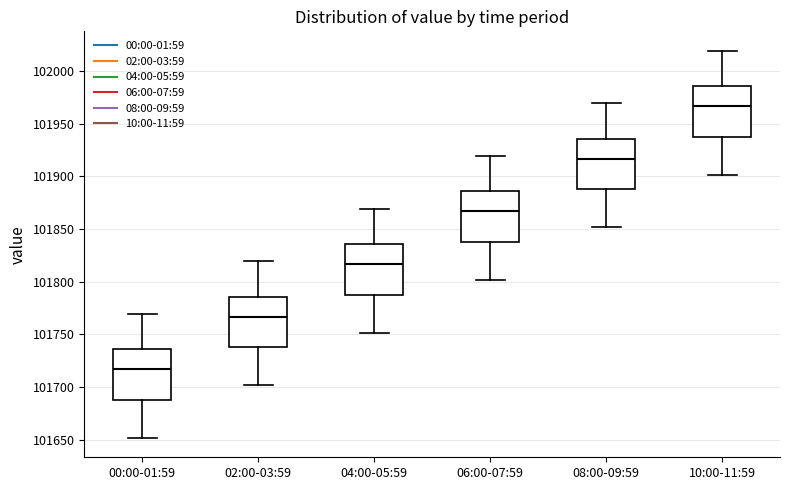

Which box has the highest median line?

10:00-11:59